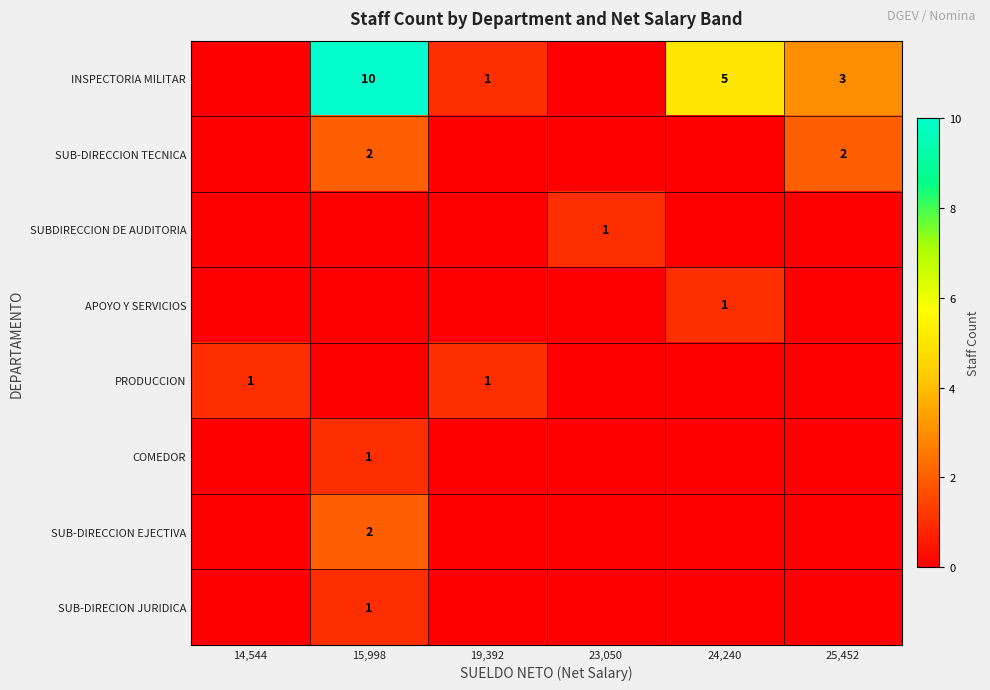

True or false: SUBDIRECCION DE AUDITORIA has a value of 2 at 23,050.

False